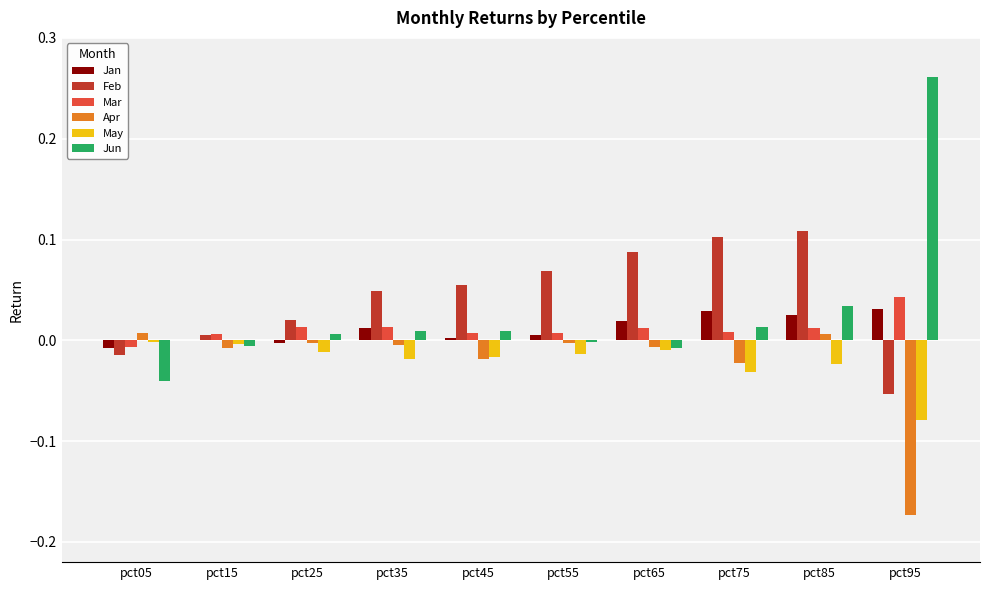

Which label corresponds to the largest value in the chart?

pct95